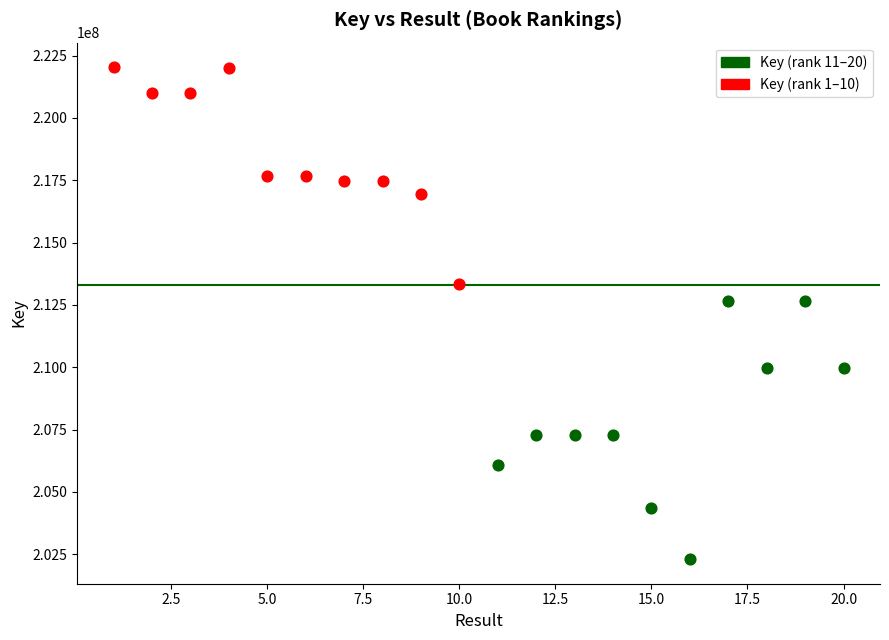

Which series contains the lowest Y value?

Key (rank 11–20)